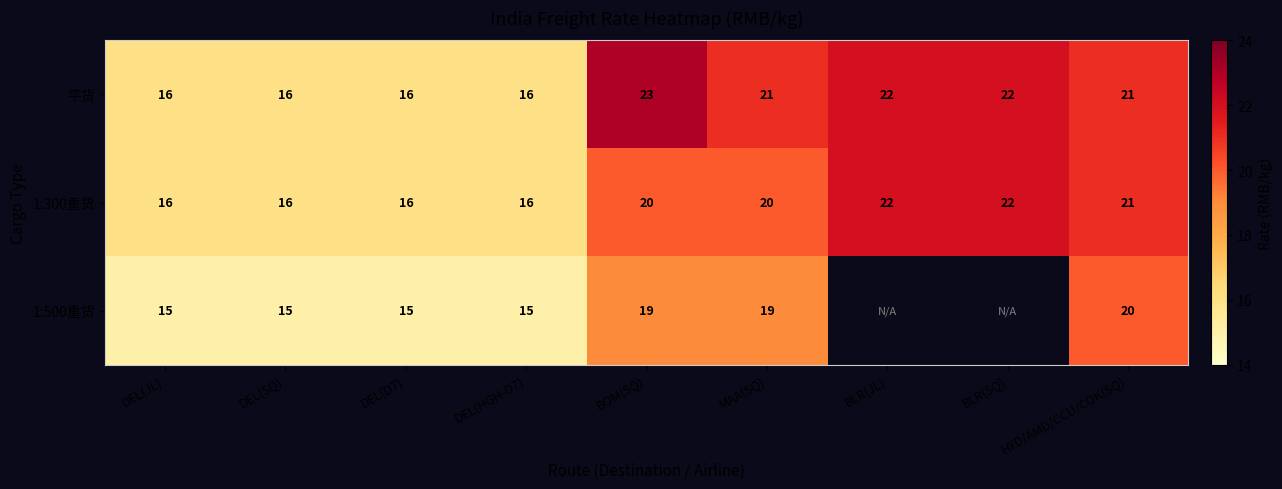

Between BOM(SQ) and HYD/AMD/CCU/COK(SQ), which series saw the biggest shift?

平货